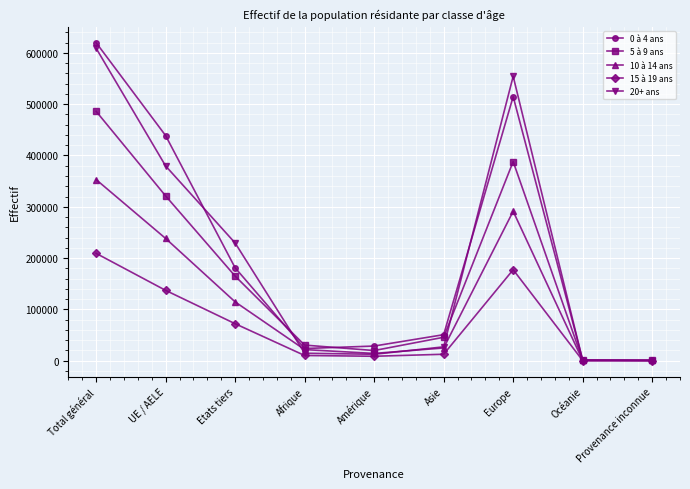

Where does the 5 à 9 ans series first go above 45719?

Total général